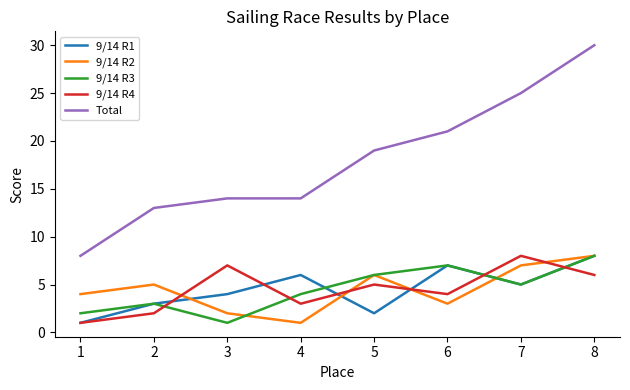

List the labels in order of 9/14 R4 value, largest first.

7, 3, 8, 5, 6, 4, 2, 1